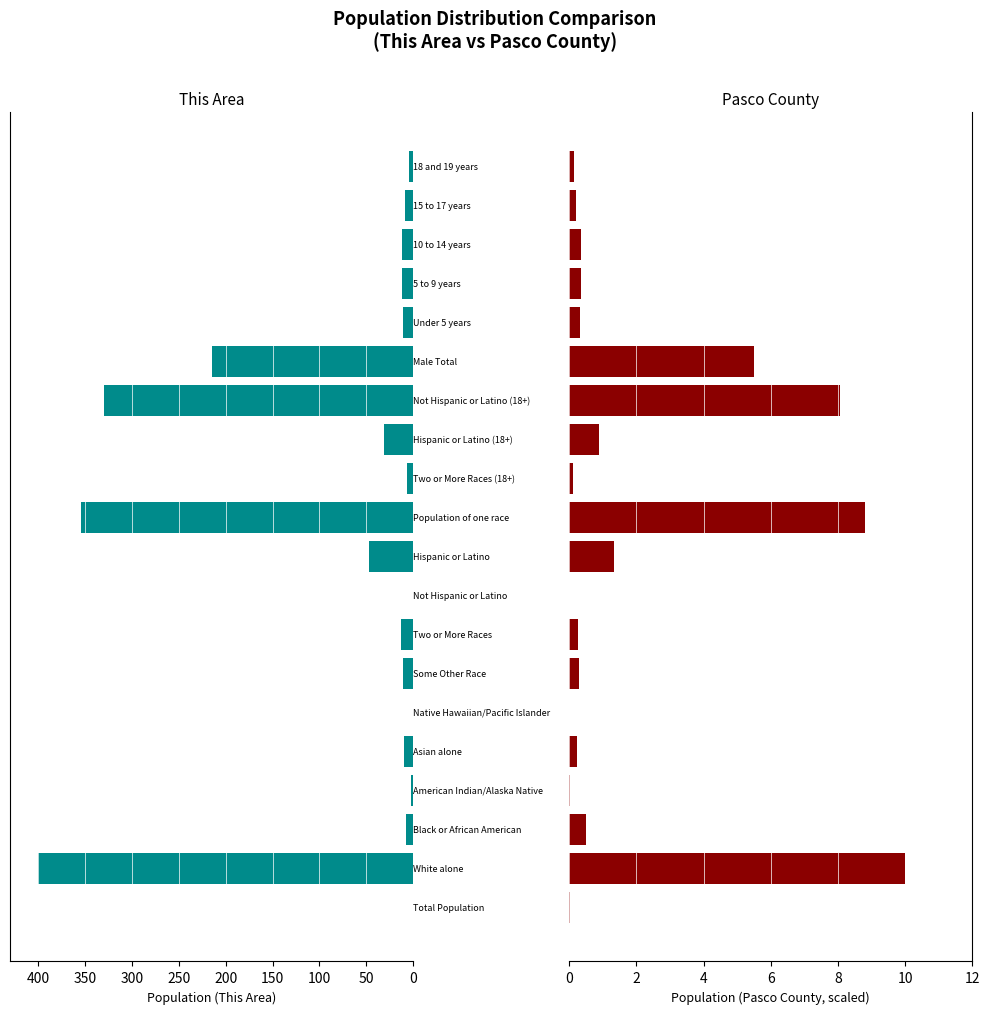

Which series has the largest total across all categories?

This Area